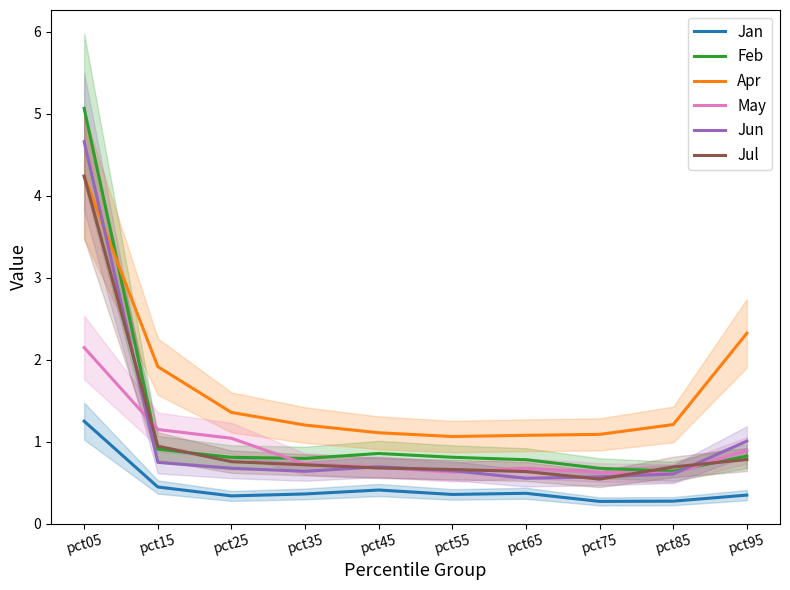

True or false: Apr and Jan intersect in this chart.

False